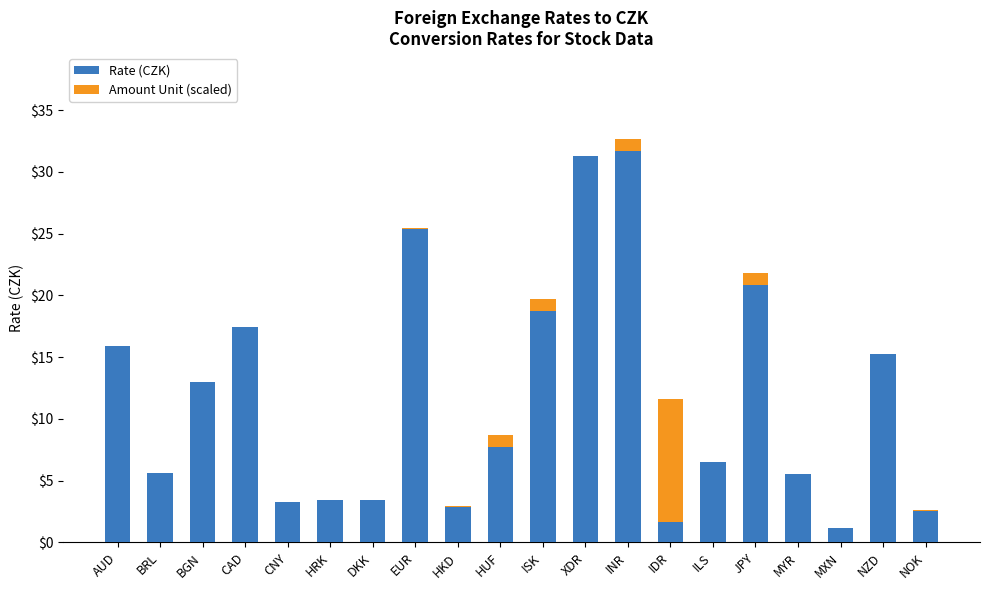

Read the Rate (CZK) value at BGN.

13.0